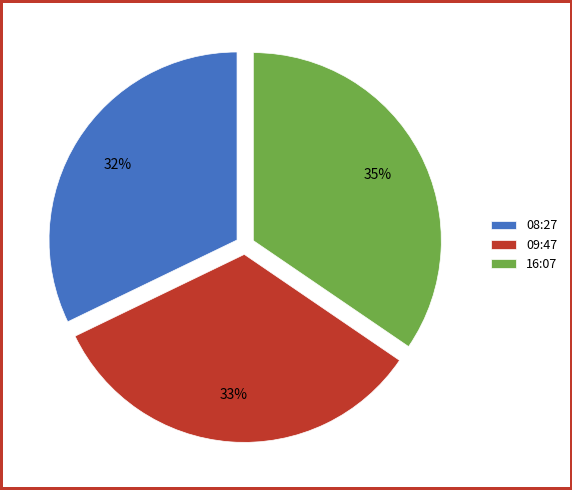

To the nearest percent, what is the average slice percentage?

33%